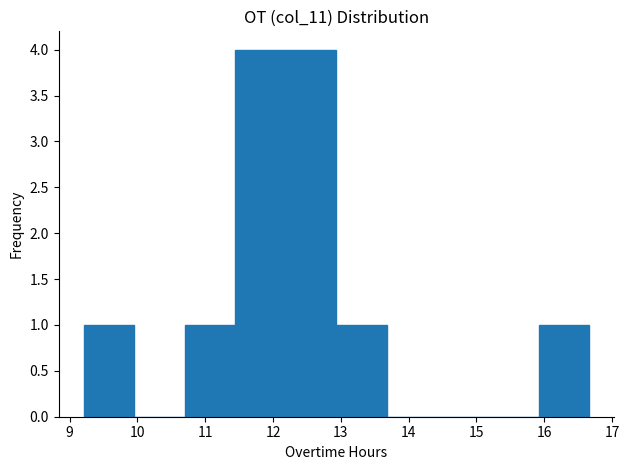

What is the height of the bar covering 15.9 to 16.7 on the x-axis? Neither the bar edges nor the heights are printed on the chart, so give them approximately, as read against the axes.

1